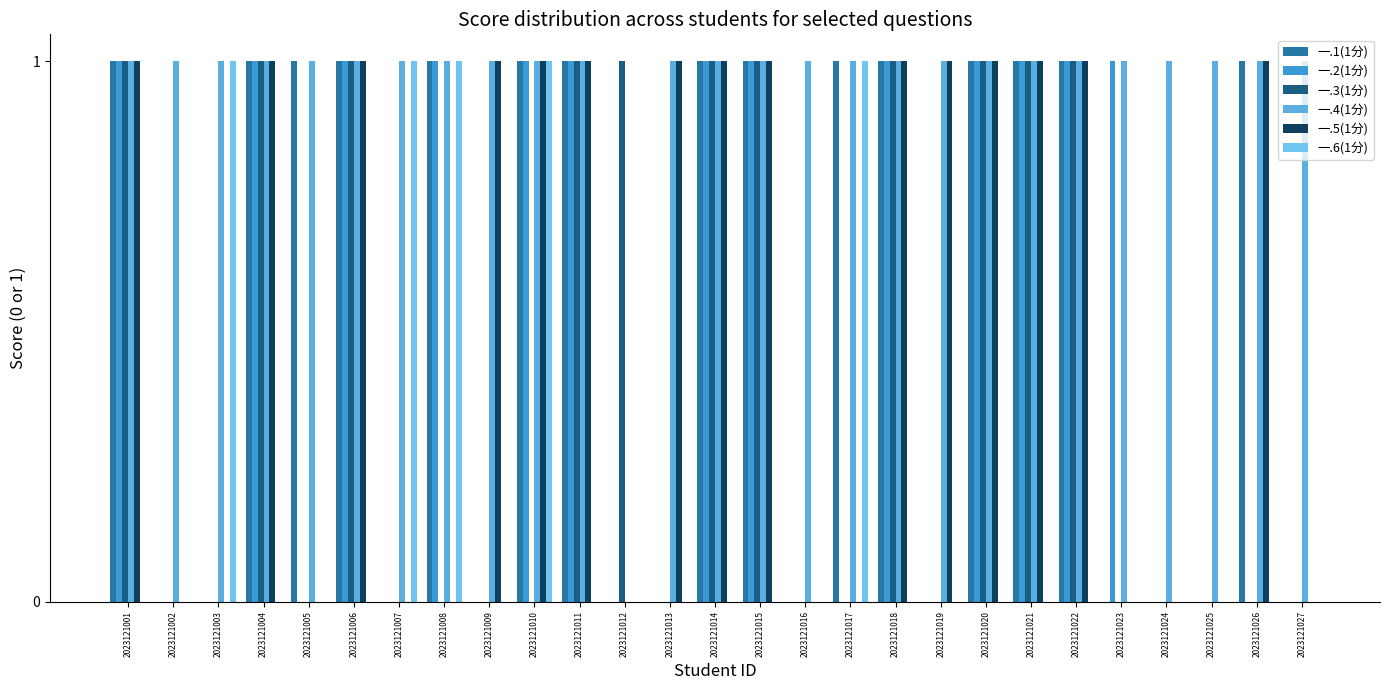

How many groups of bars are there?

27